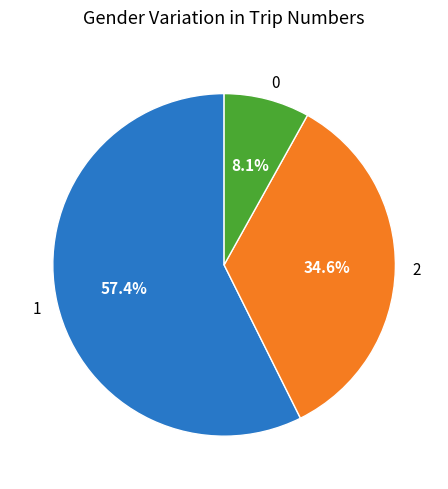

What percentage is the 2 slice, to the nearest percent?

35%